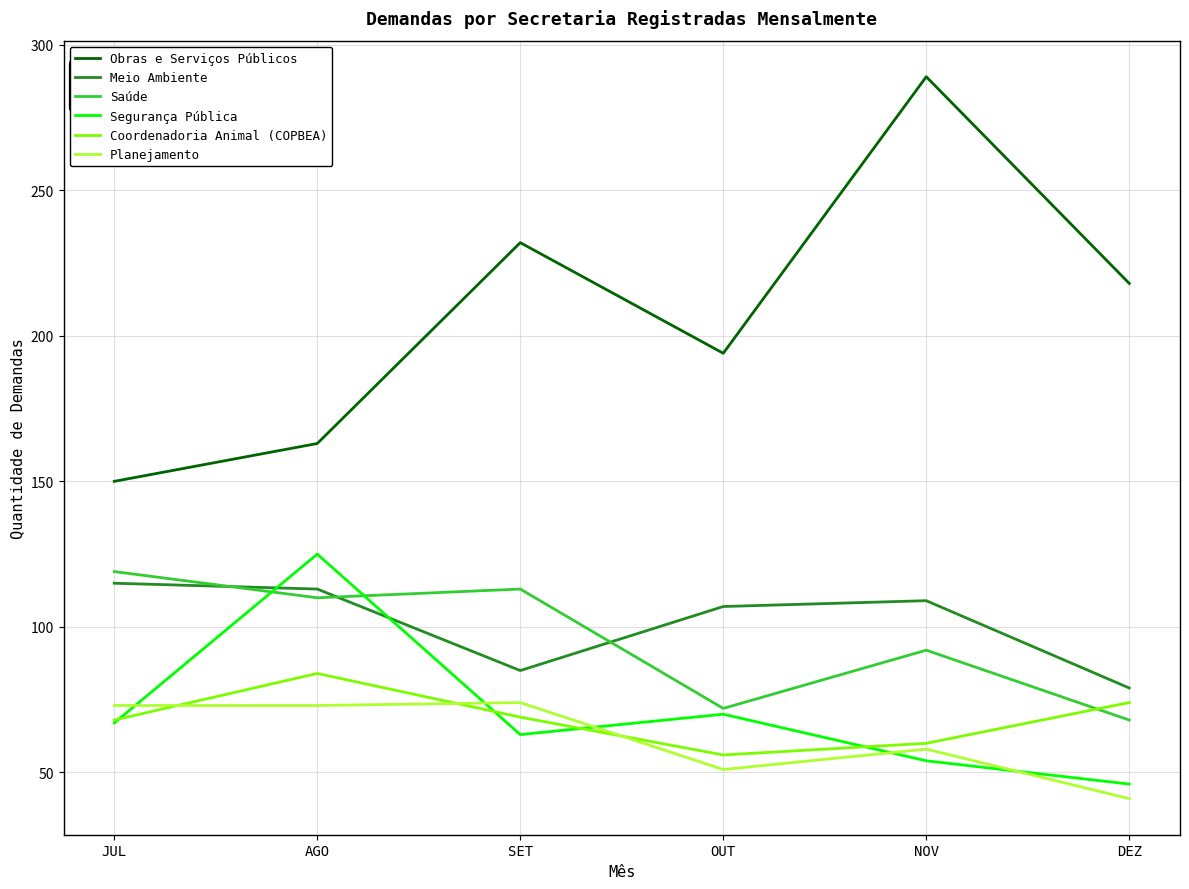

At AGO, list the series in order from smallest to largest.

Planejamento, Coordenadoria Animal (COPBEA), Saúde, Meio Ambiente, Segurança Pública, Obras e Serviços Públicos